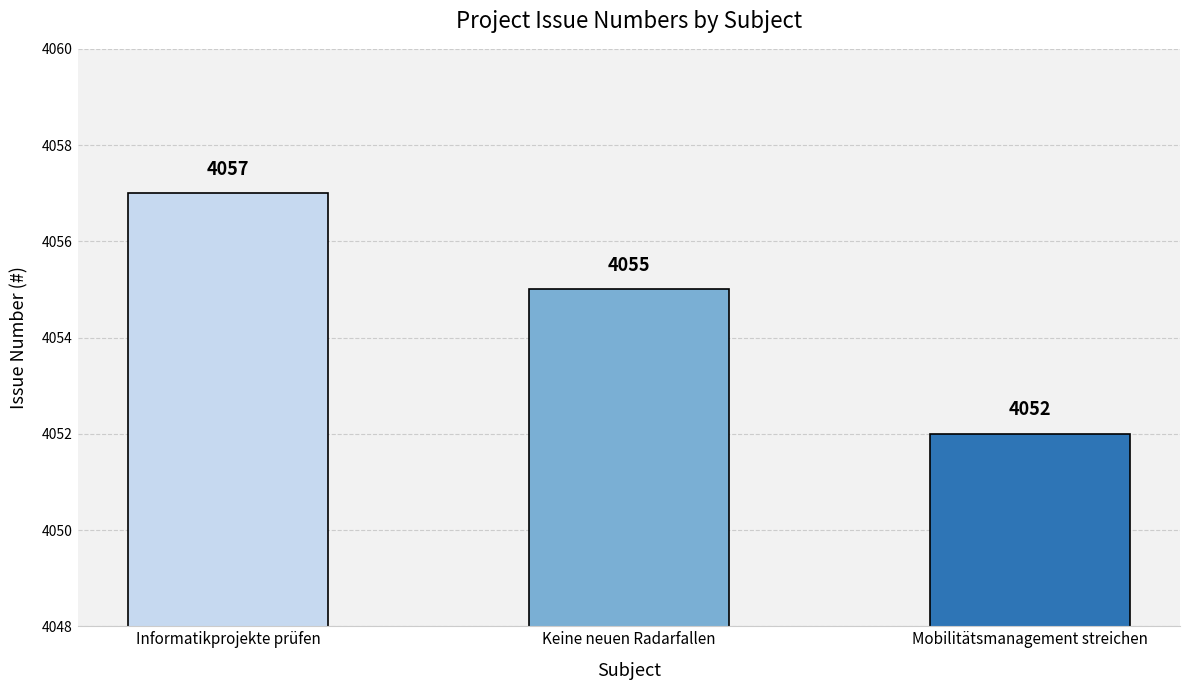

What is the ratio of the value at Informatikprojekte prüfen to the value at Mobilitätsmanagement streichen?

1.0